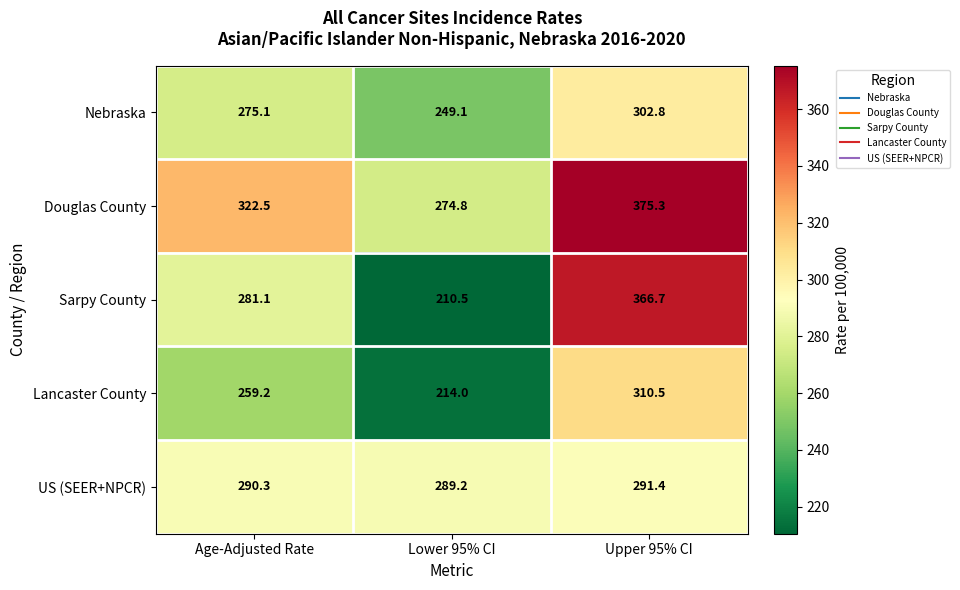

At which label is US (SEER+NPCR) closest to 290?

Age-Adjusted Rate